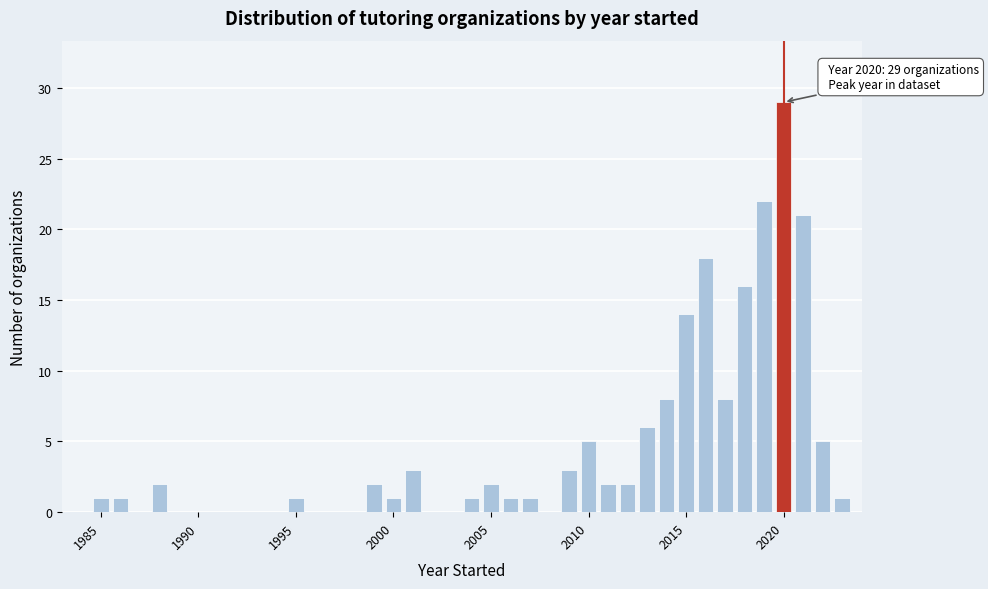

Read against the x-axis, roughly where is the centre of the tallest bar?

2020.0